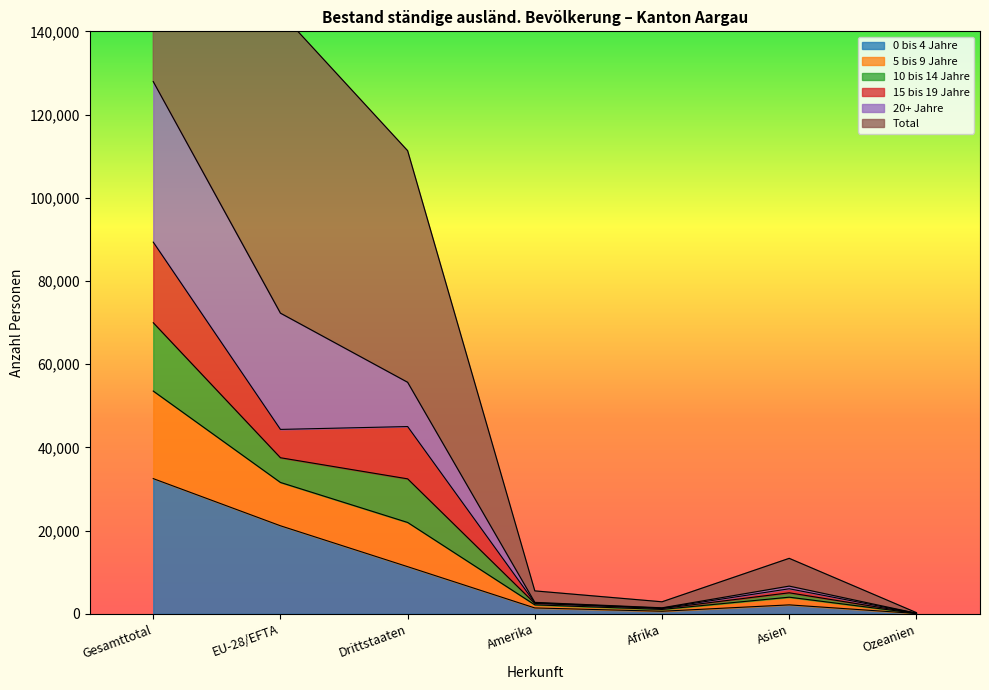

True or false: 0 bis 4 Jahre and 20+ Jahre intersect in this chart.

False